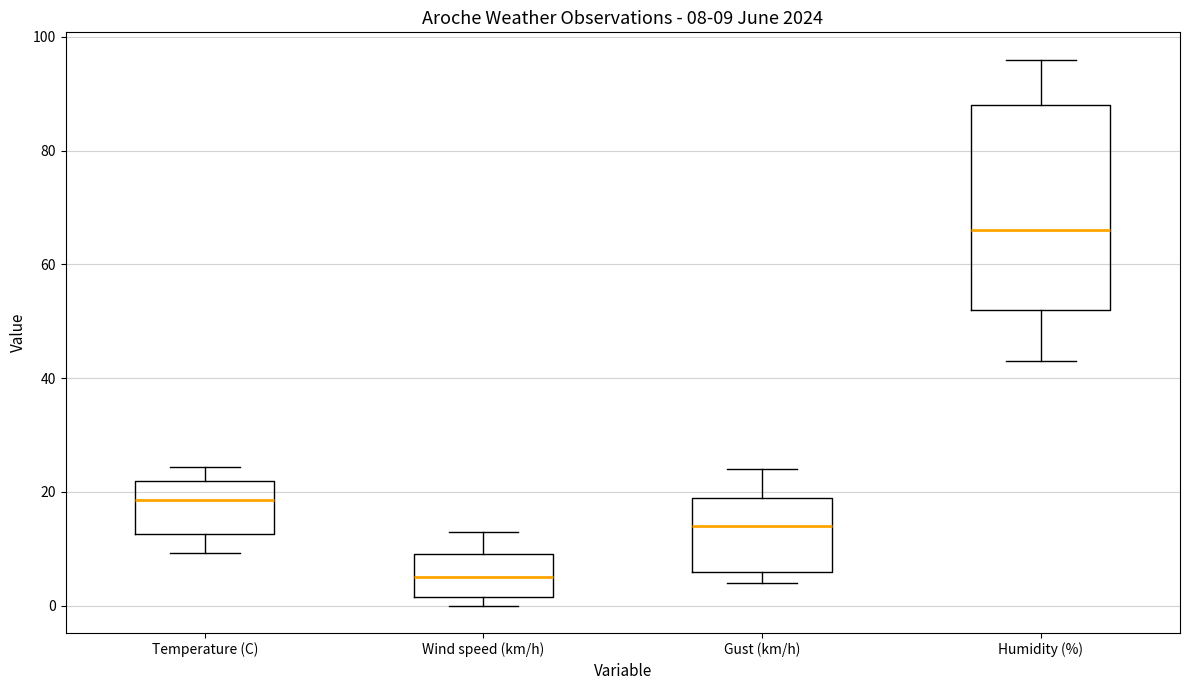

Which box has the highest median line?

Humidity (%)